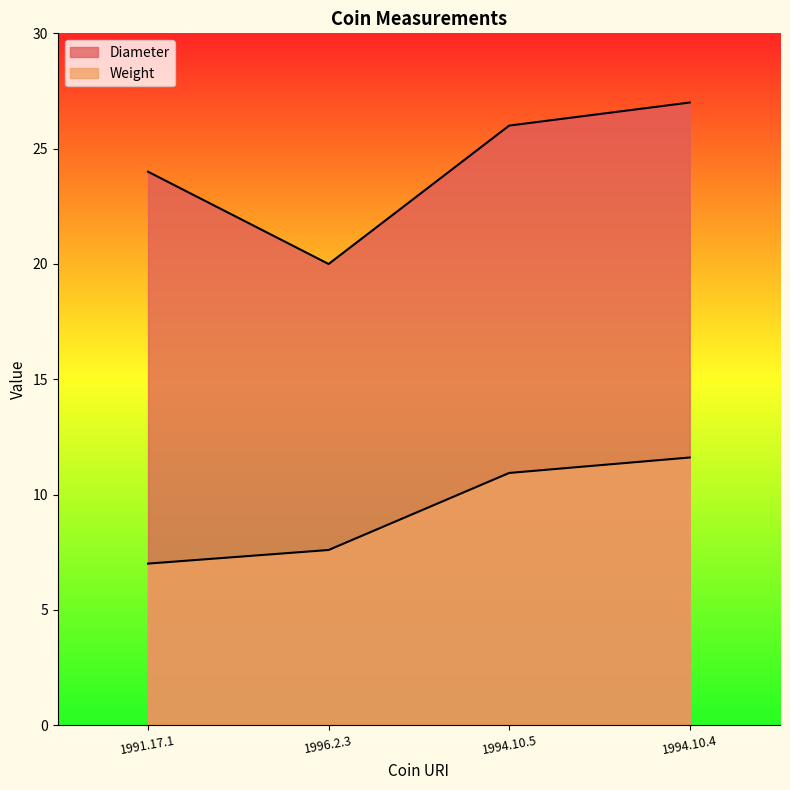

Where is Diameter nearest to the value 23?

1991.17.1